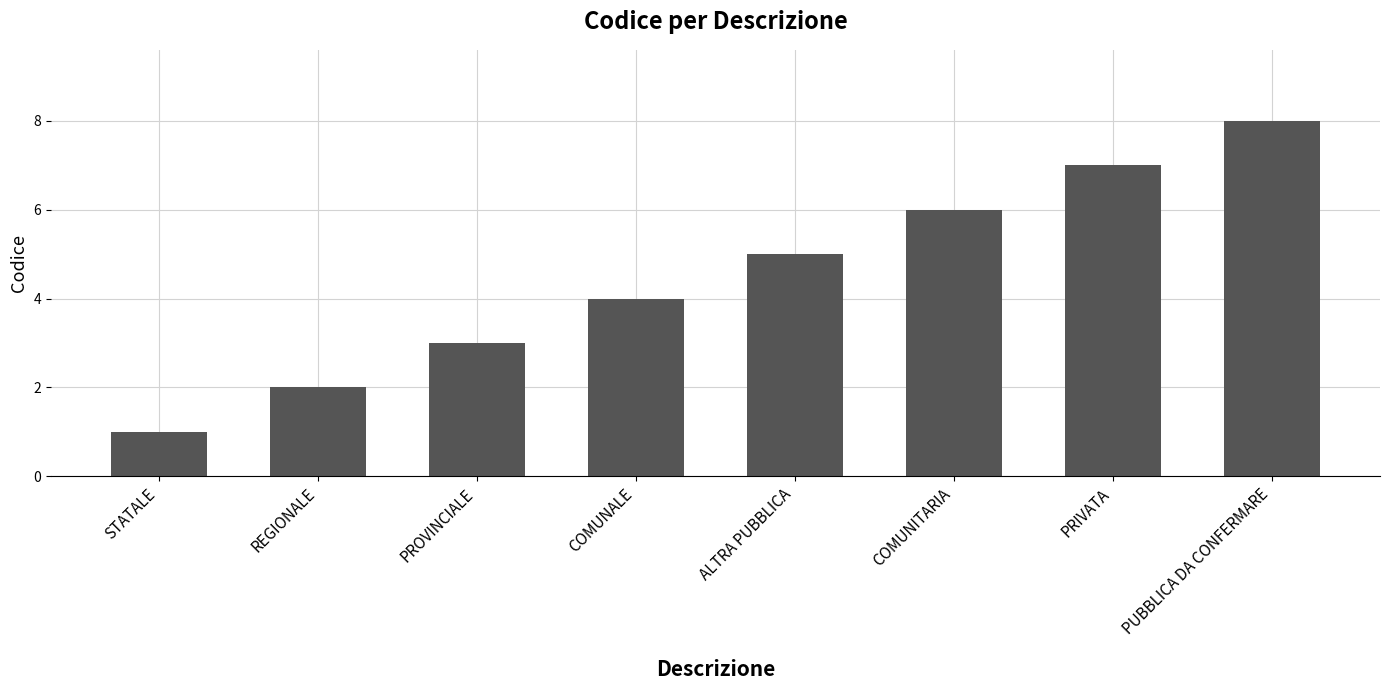

How many data points does each series have?

8